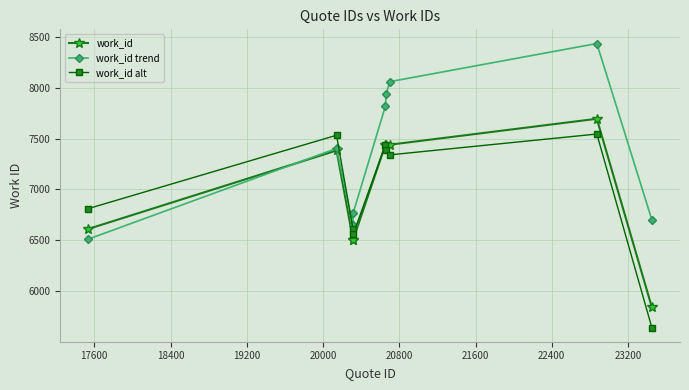

In work_id alt, how many points are lower than both neighbors (excluding endpoints)?

2